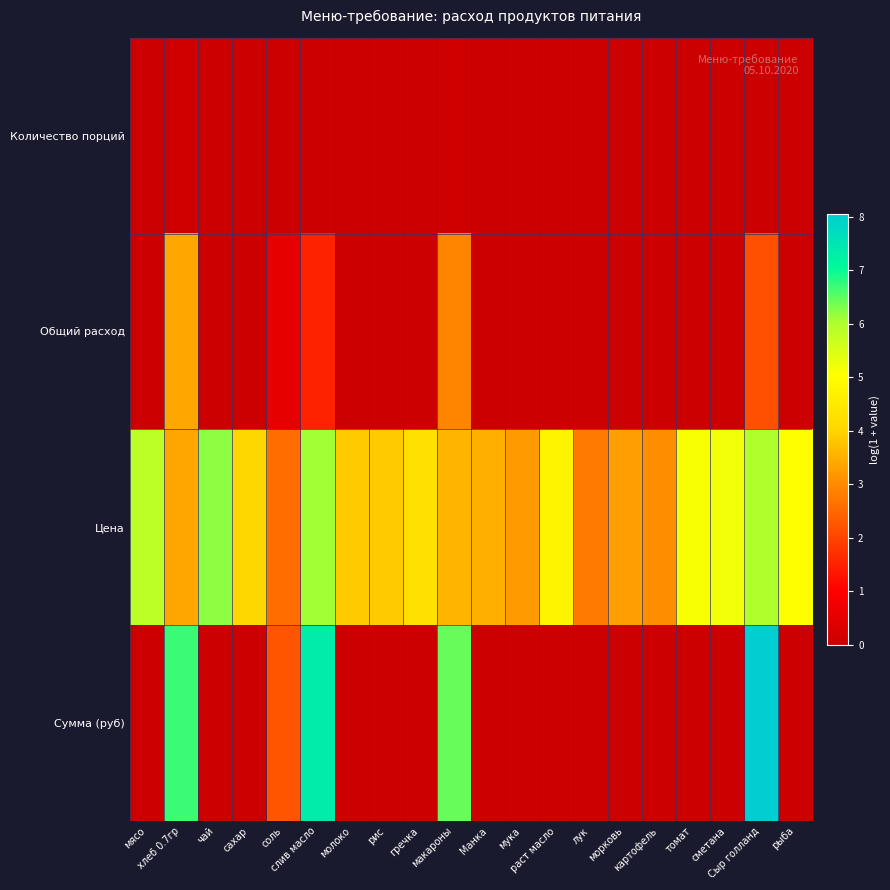

At how many categories does at least one series exceed 6?

5